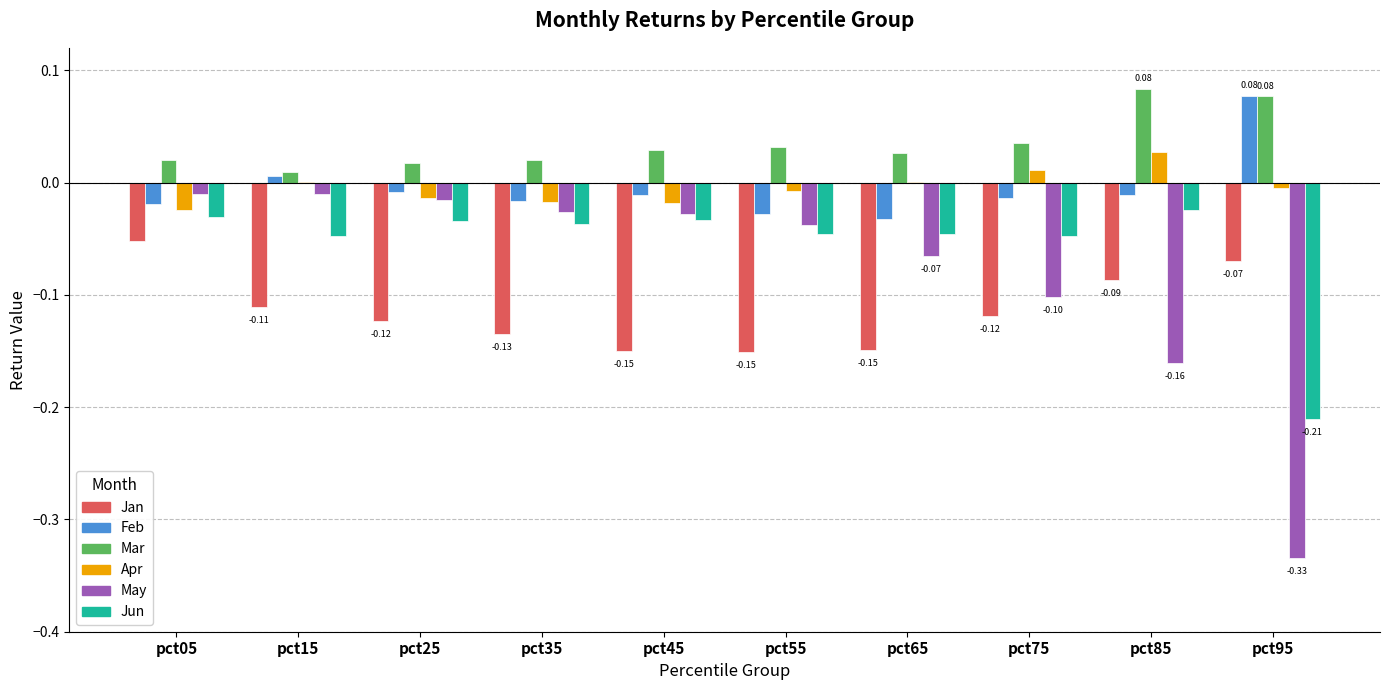

Which series has the largest total across all categories?

Mar